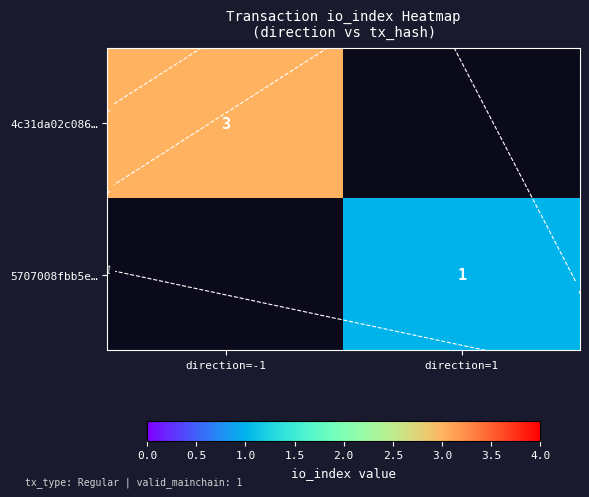

The value of 4c31da02c086… at direction=-1 is 4.7. True or false?

False